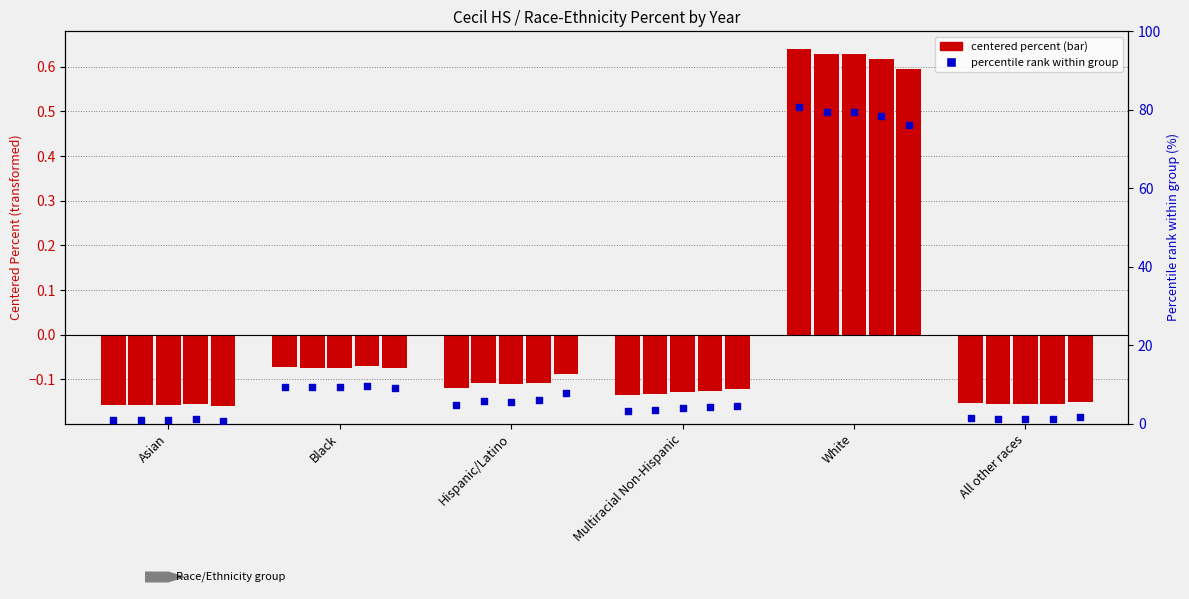

What is the change in value from Multiracial Non-Hispanic to White?

+77.5